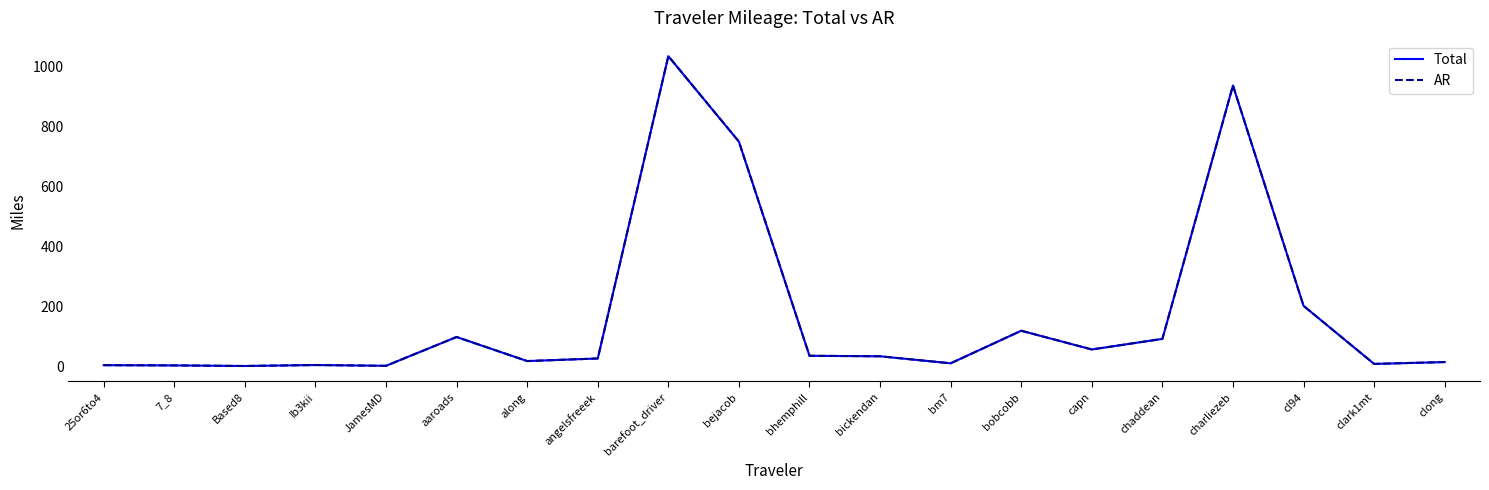

Does the chart display data point markers on the line(s)?

No